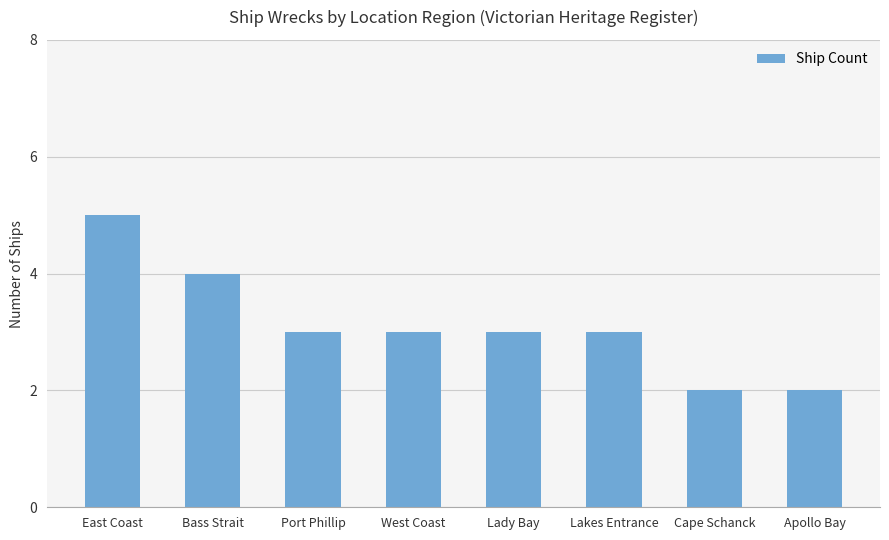

What is the smallest value displayed?

2